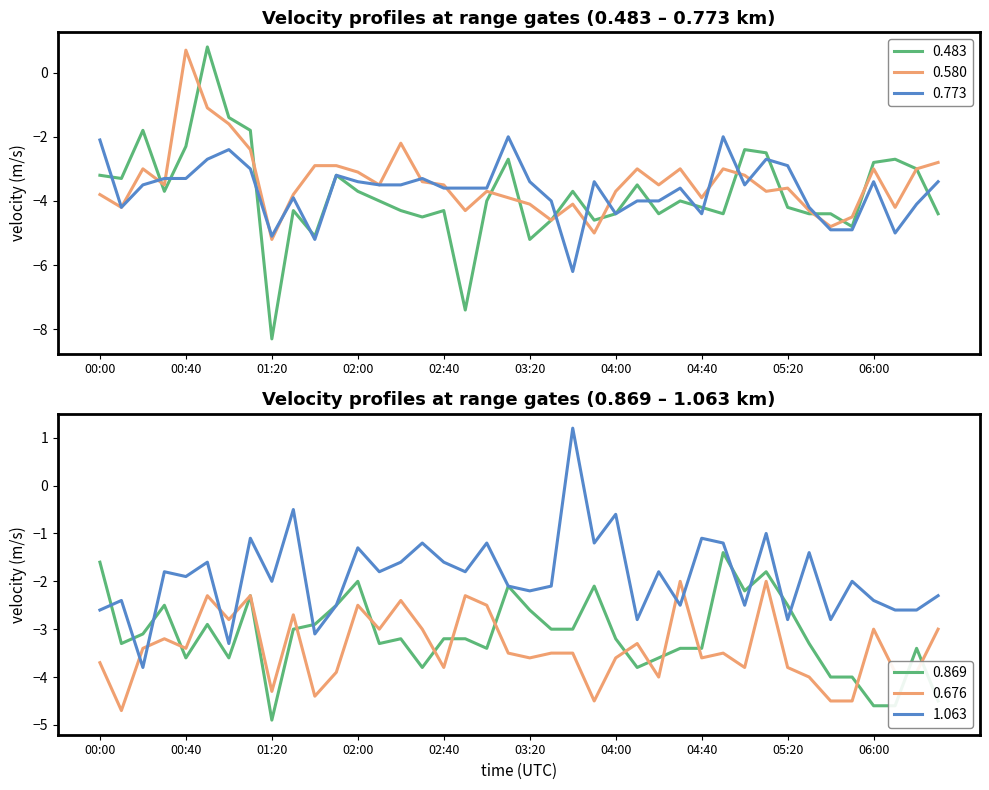

At how many categories does at least one series exceed -8?

40